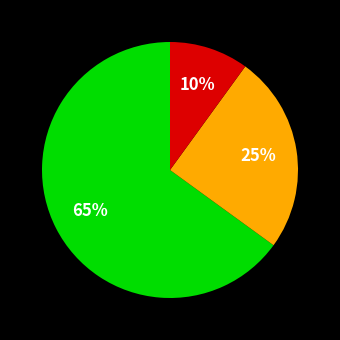

To the nearest percent, what is the difference between the largest and smallest slice percentages?

55%